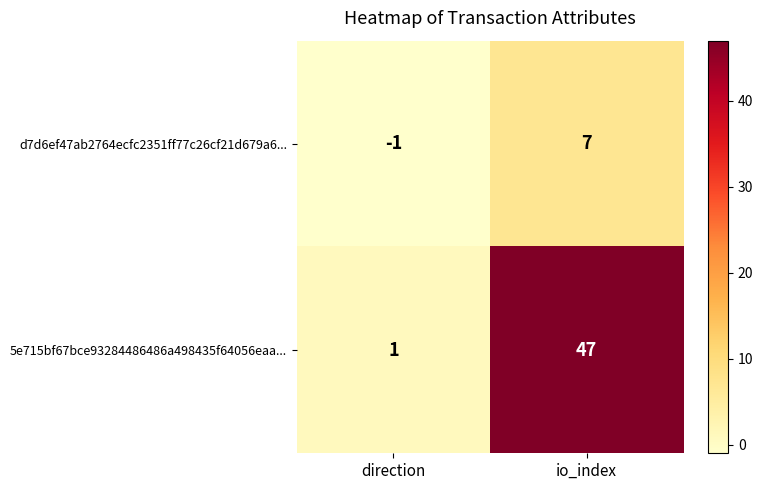

How many values in the d7d6ef47ab2764ecfc2351ff77c26cf21d679a6... series are below 7?

1